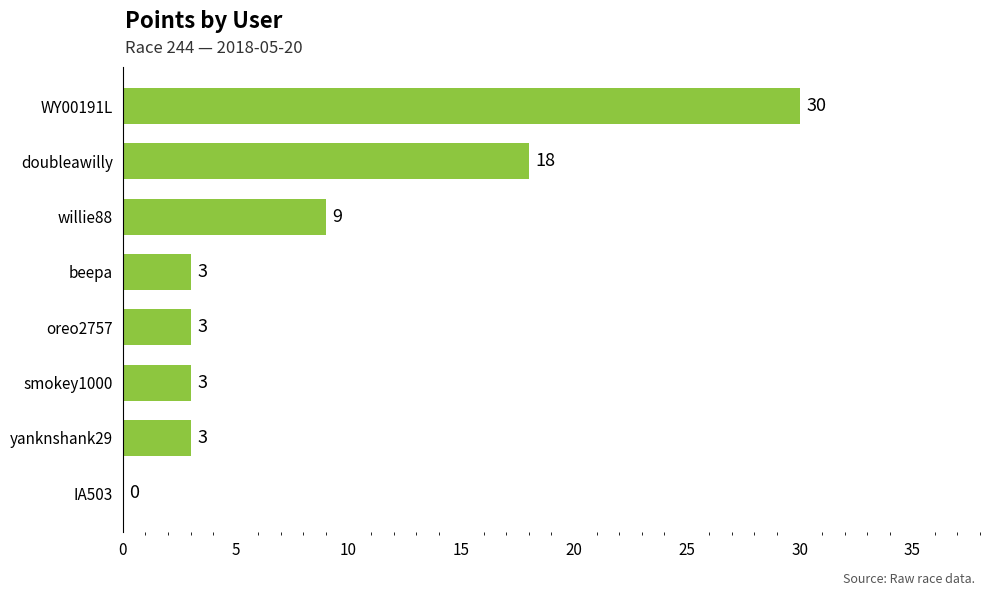

What is the sum of all values?

69